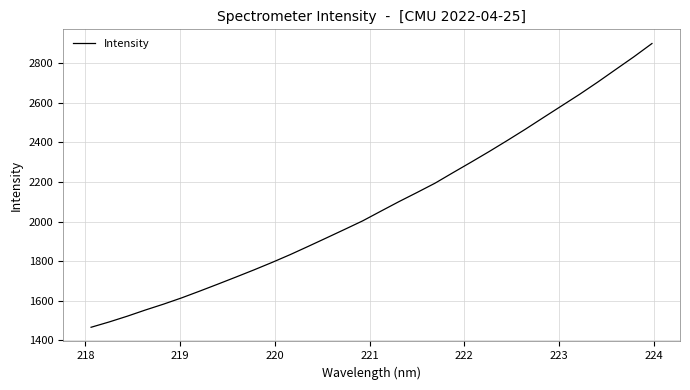

What is the difference between the maximum and minimum values?

1431.9